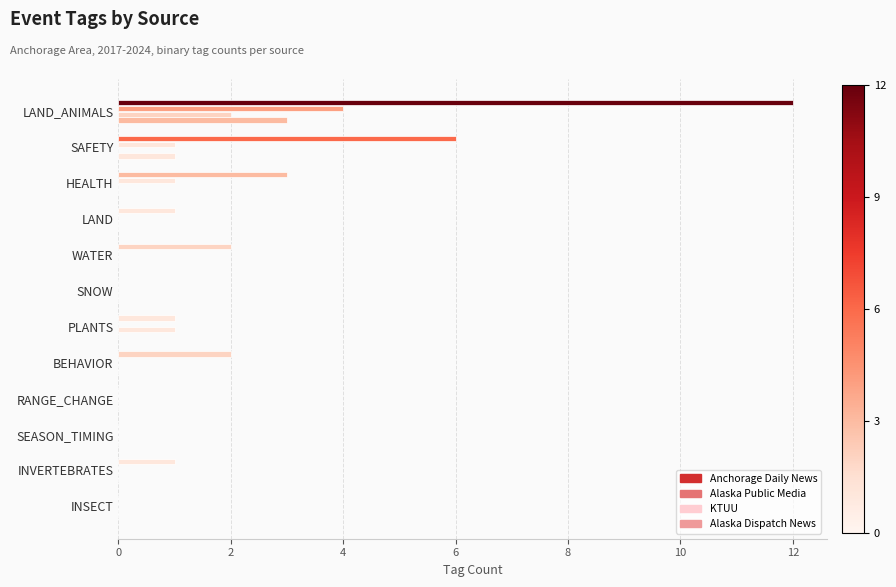

How many series are shown in this chart?

4